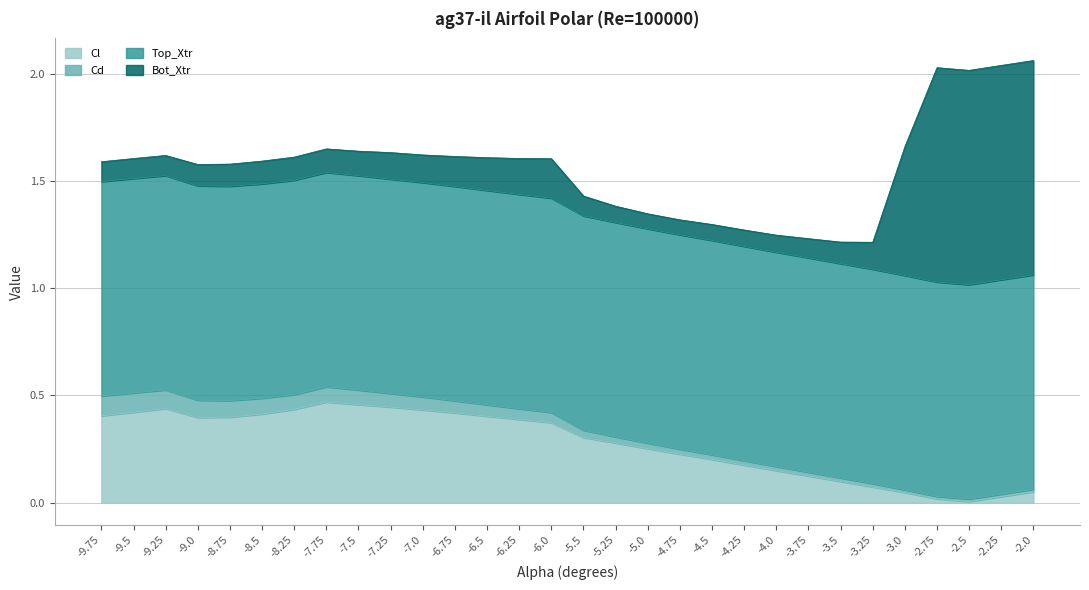

What is the total value across all series at -3.0?

1.6